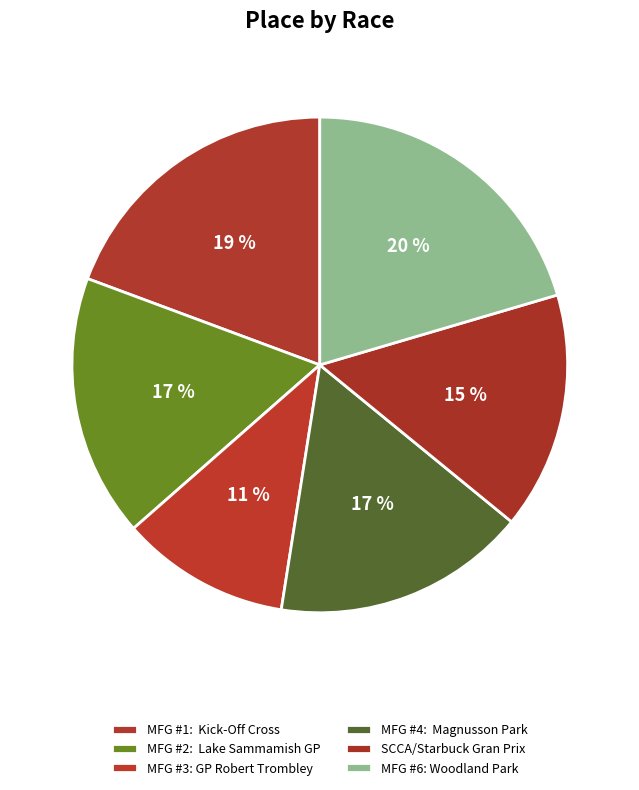

True or false: MFG #6: Woodland Park accounts for 5% of the total.

False